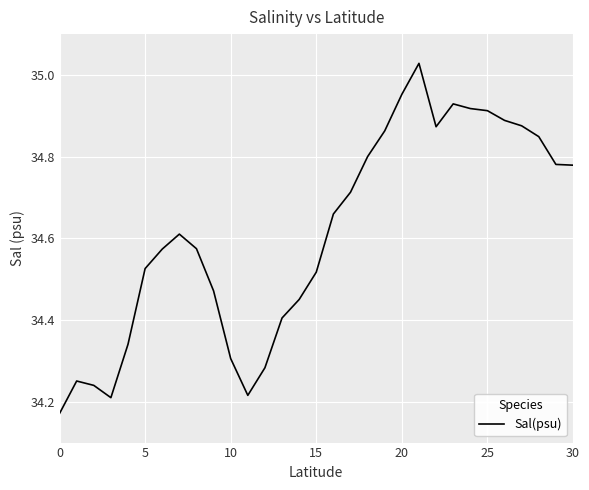

What is the difference between the maximum and minimum values?

0.9